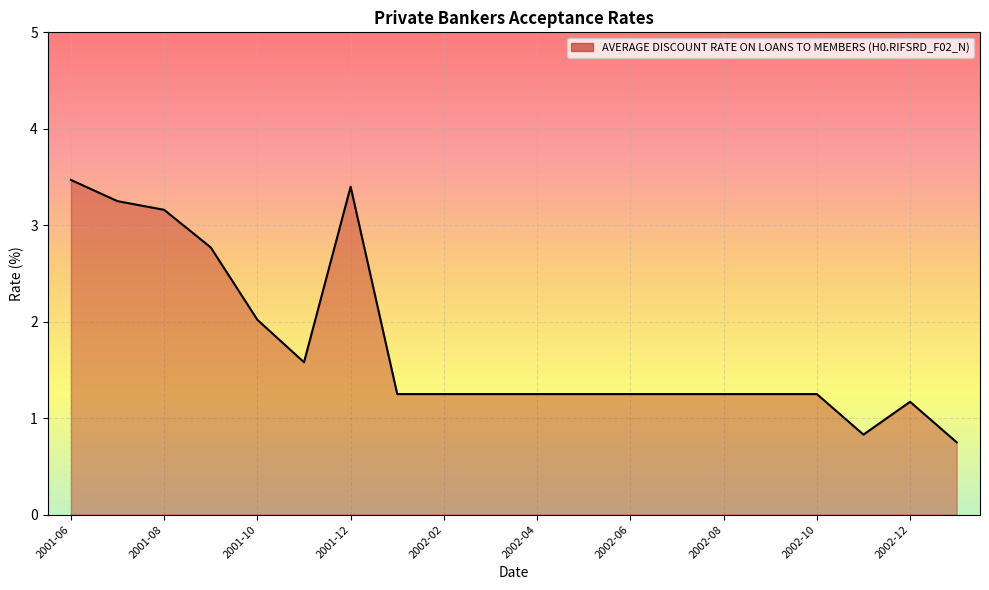

What is the difference between the maximum and minimum values?

2.7